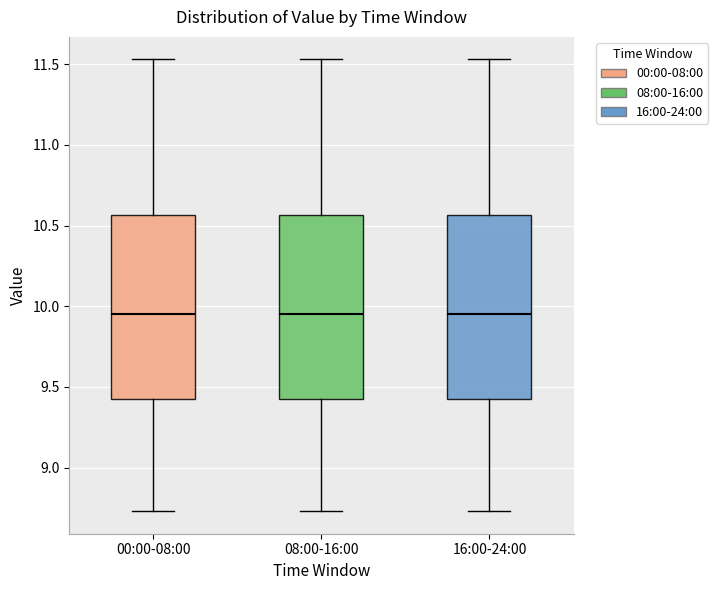

Where does the lower whisker of the box for 08:00-16:00 end on the y-axis? The values are not printed on the chart, so give them approximately, as read against the axis.

8.75